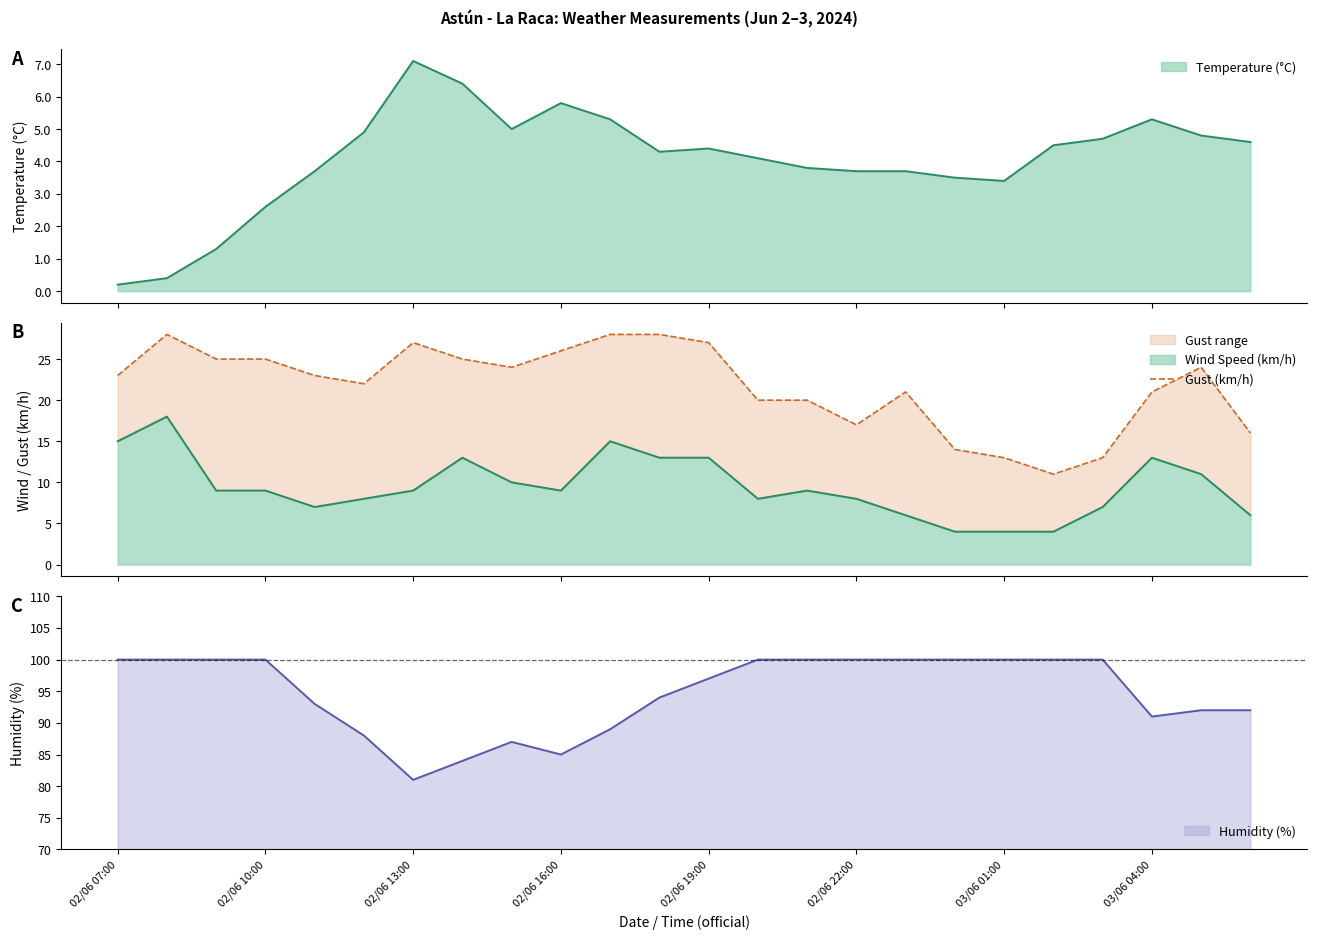

What is the lowest value of the Humidity (%) series?

81